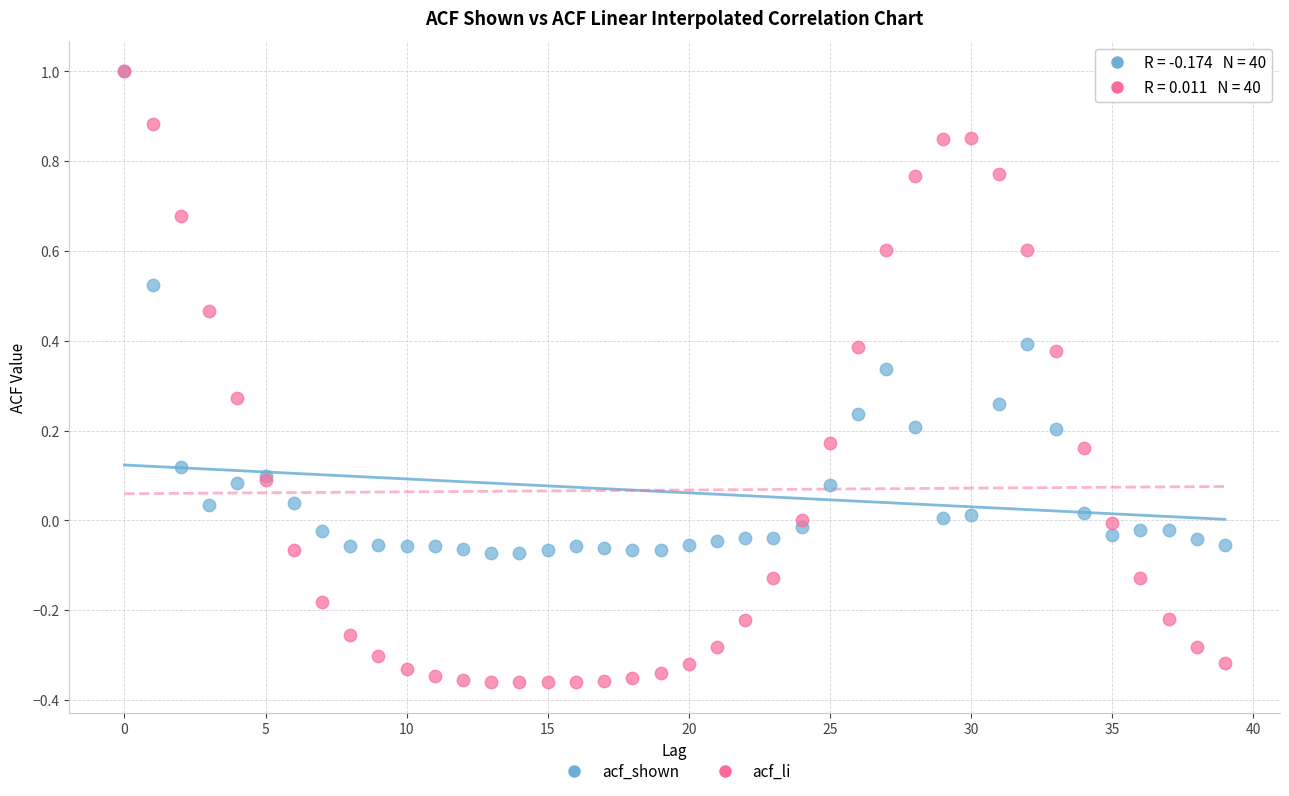

What are all the series names shown in the legend?

acf_shown, acf_li